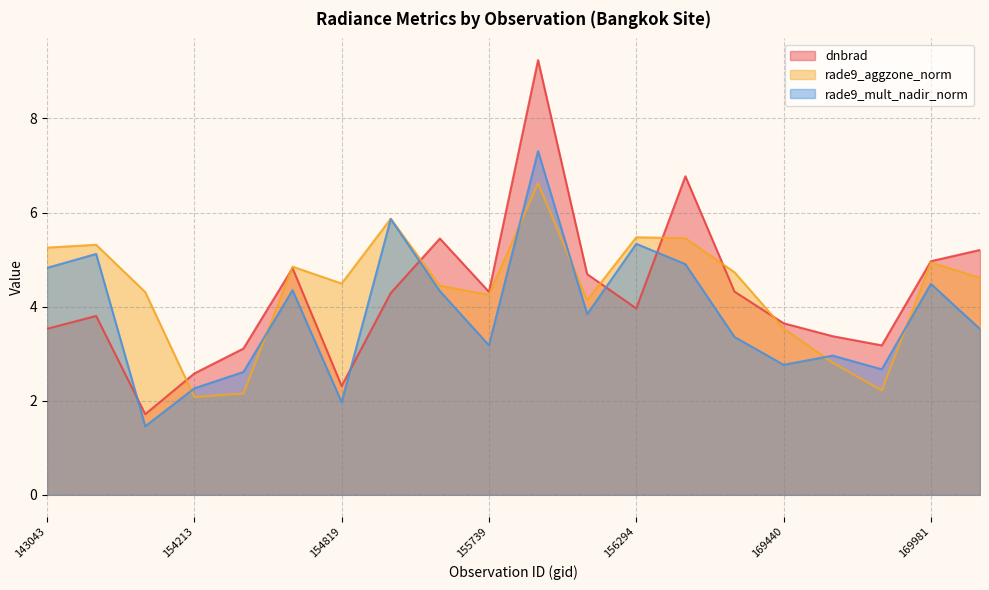

True or false: rade9_mult_nadir_norm has a value of 1.2 at 144221.

False